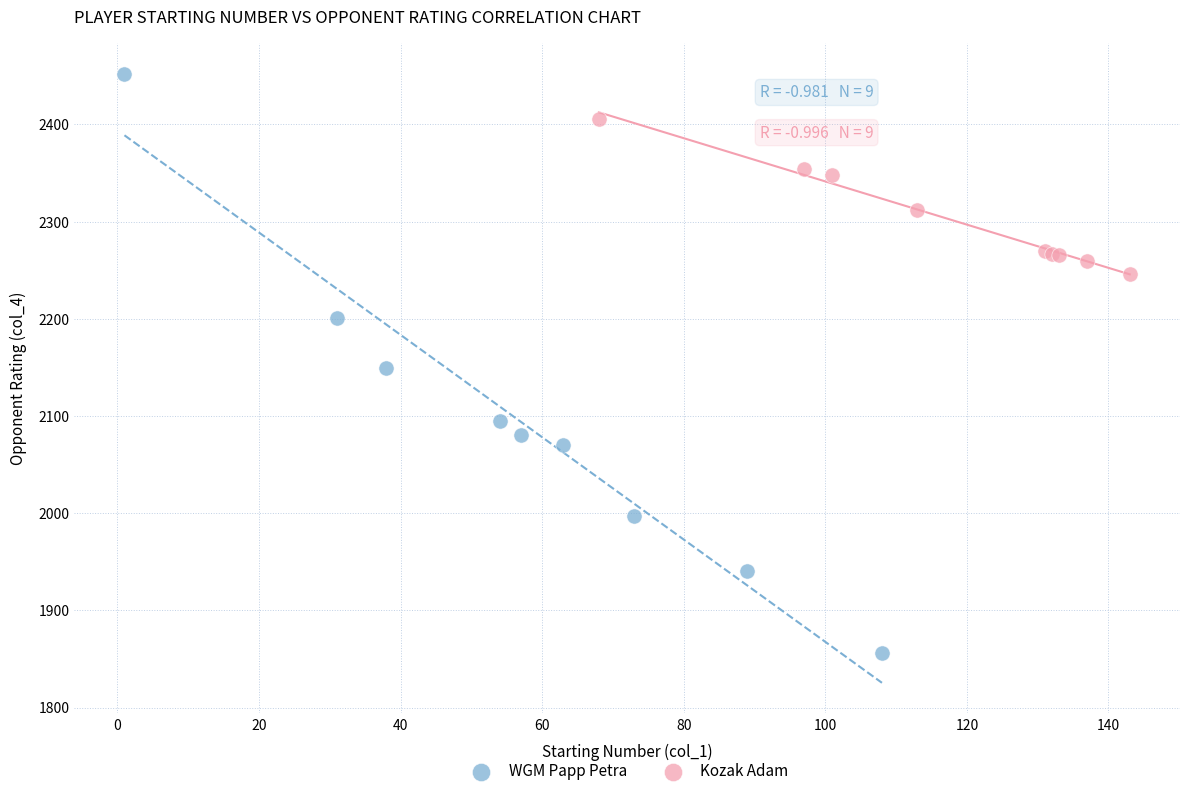

Which series has the widest spread of Y values?

WGM Papp Petra